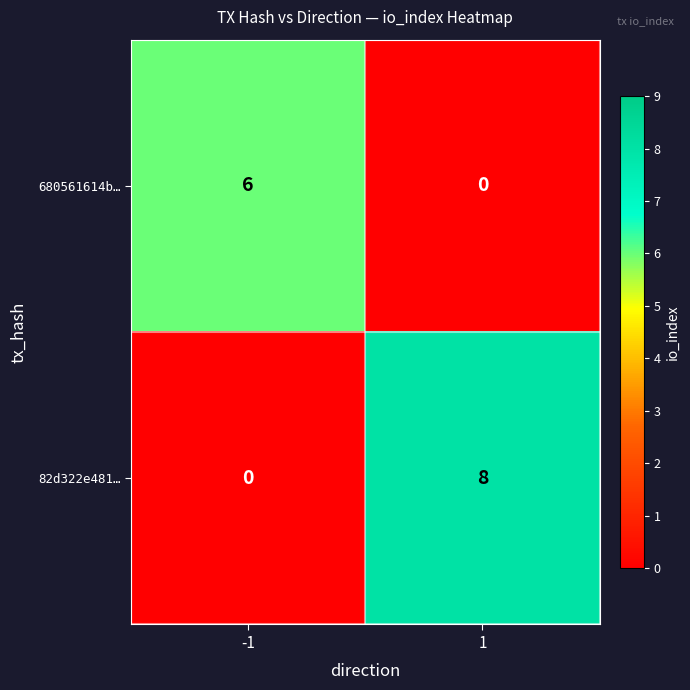

What is the greatest value displayed?

8